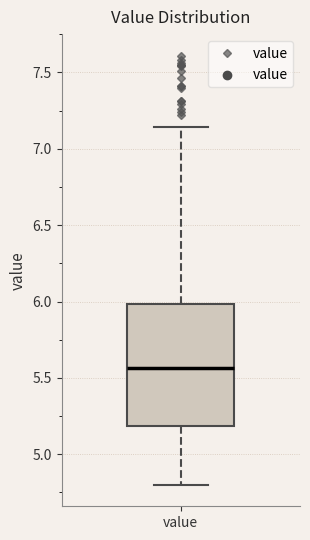

Transcribe this box plot: give where the median line is, the range the box spans, and where the two whiskers end, as read against the y-axis. The values are not printed on the chart, so give them approximately, as read against the axis.

median 5.55, box 5.20 to 6.00, whiskers 4.80 to 7.15